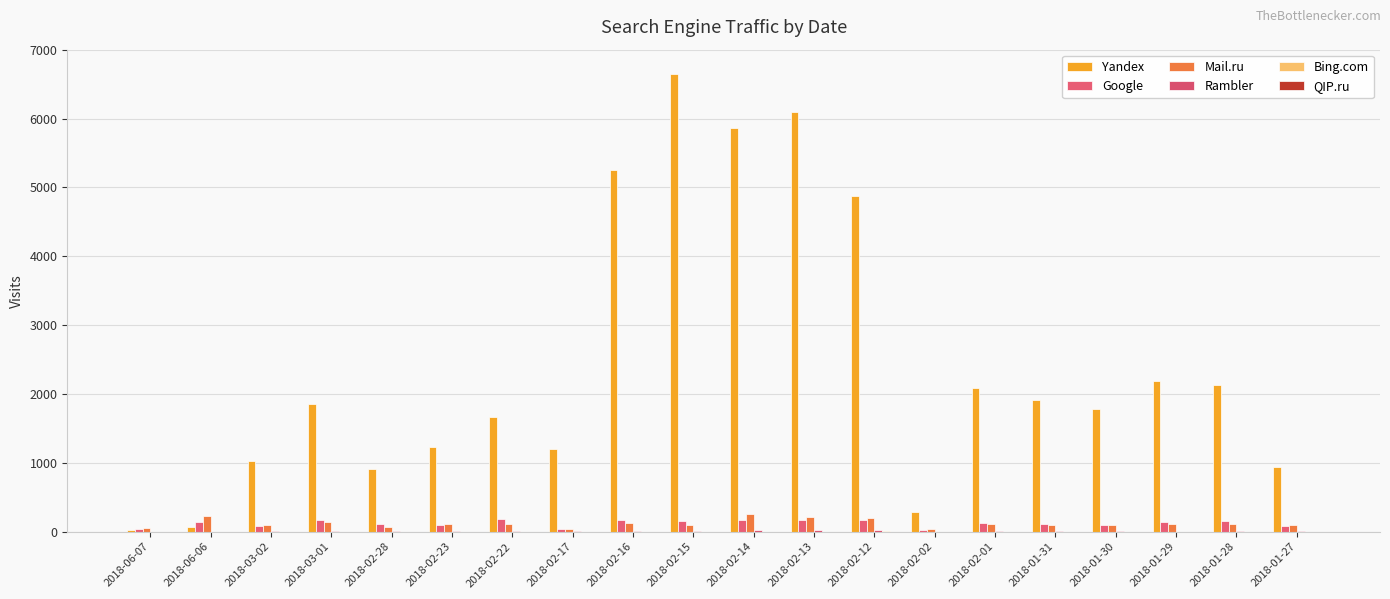

How many series are shown in this chart?

6